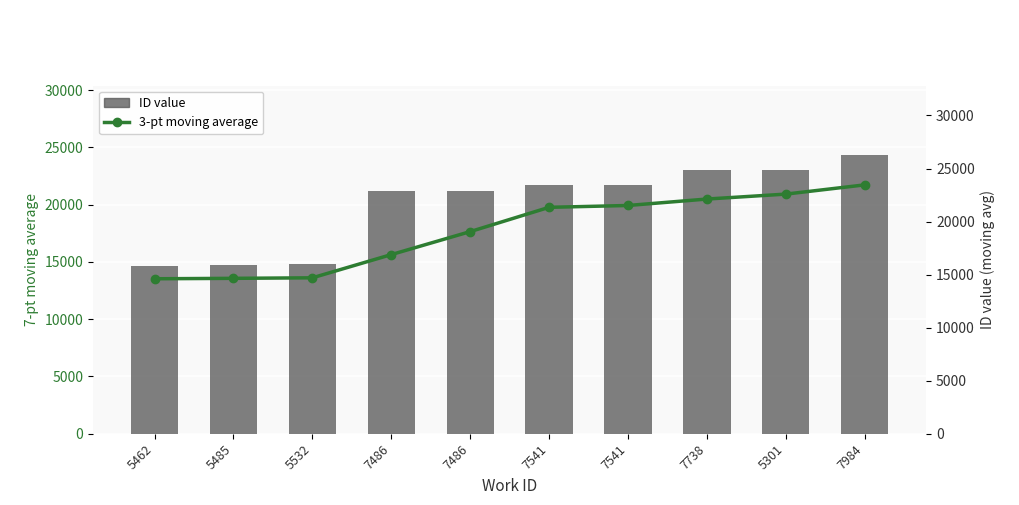

What is the highest value of the ID value series?

24303.0